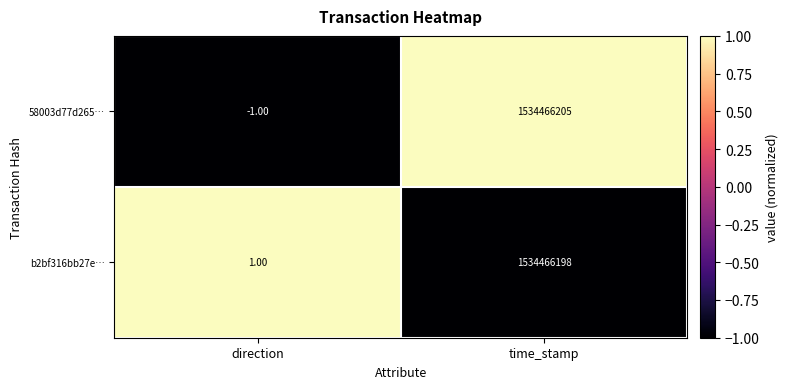

What is the sum of the 58003d77d265… values at direction and time_stamp?

1534466204